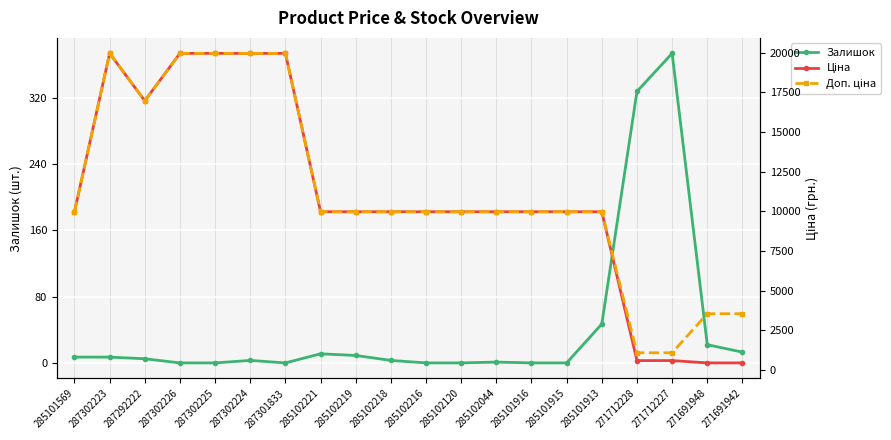

What is the lowest value of the Доп. ціна series?

1081.7